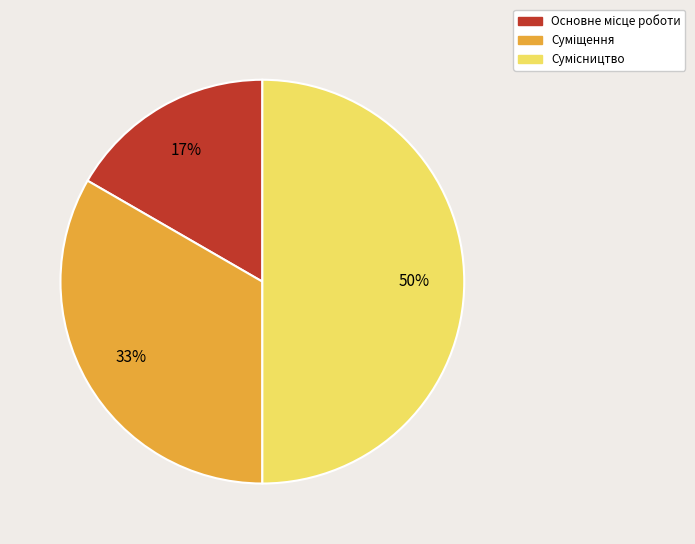

To the nearest percent, what is the average slice percentage?

33%